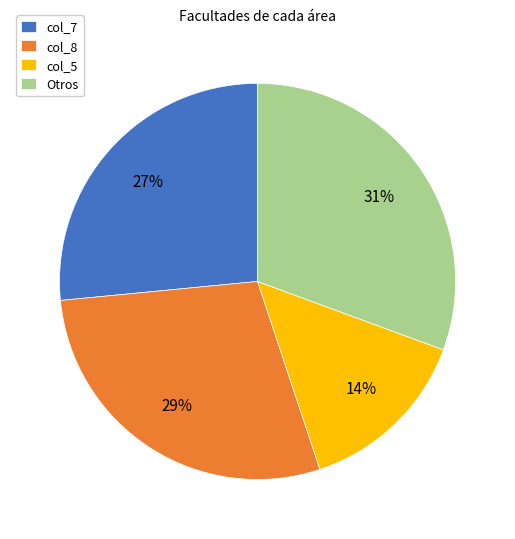

Rank the categories by value from lowest to highest.

col_5, col_7, col_8, Otros